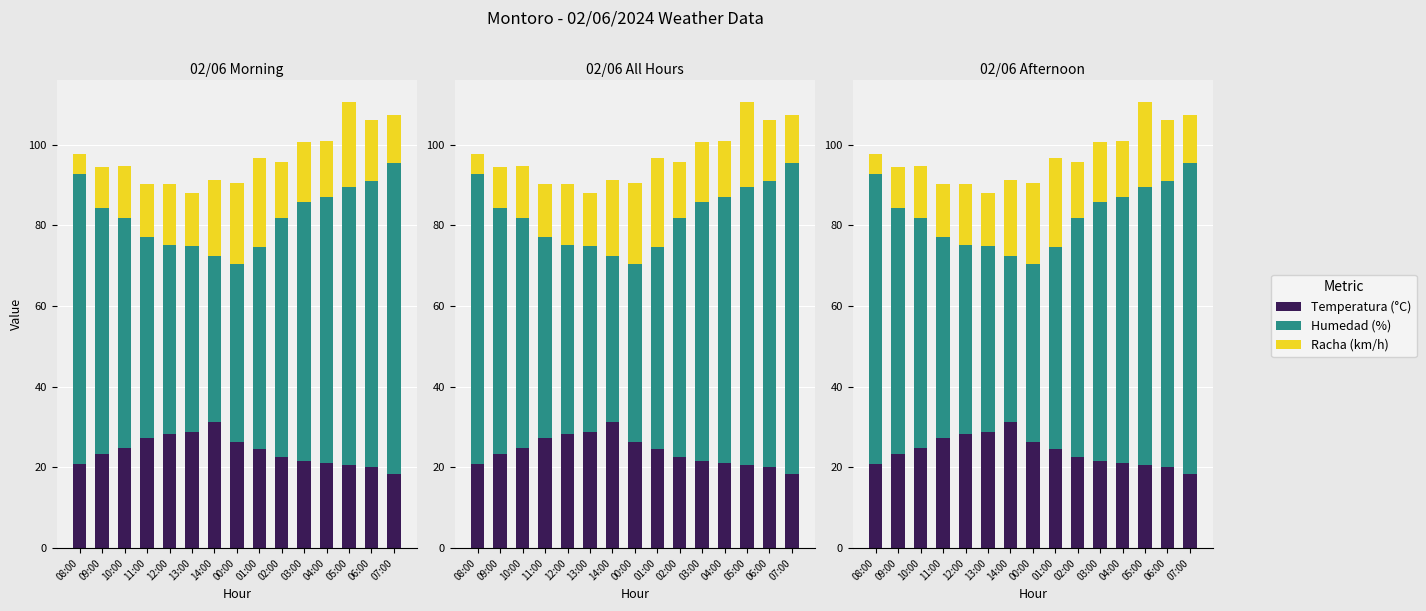

Which series has the largest total across all categories?

Humedad (%)